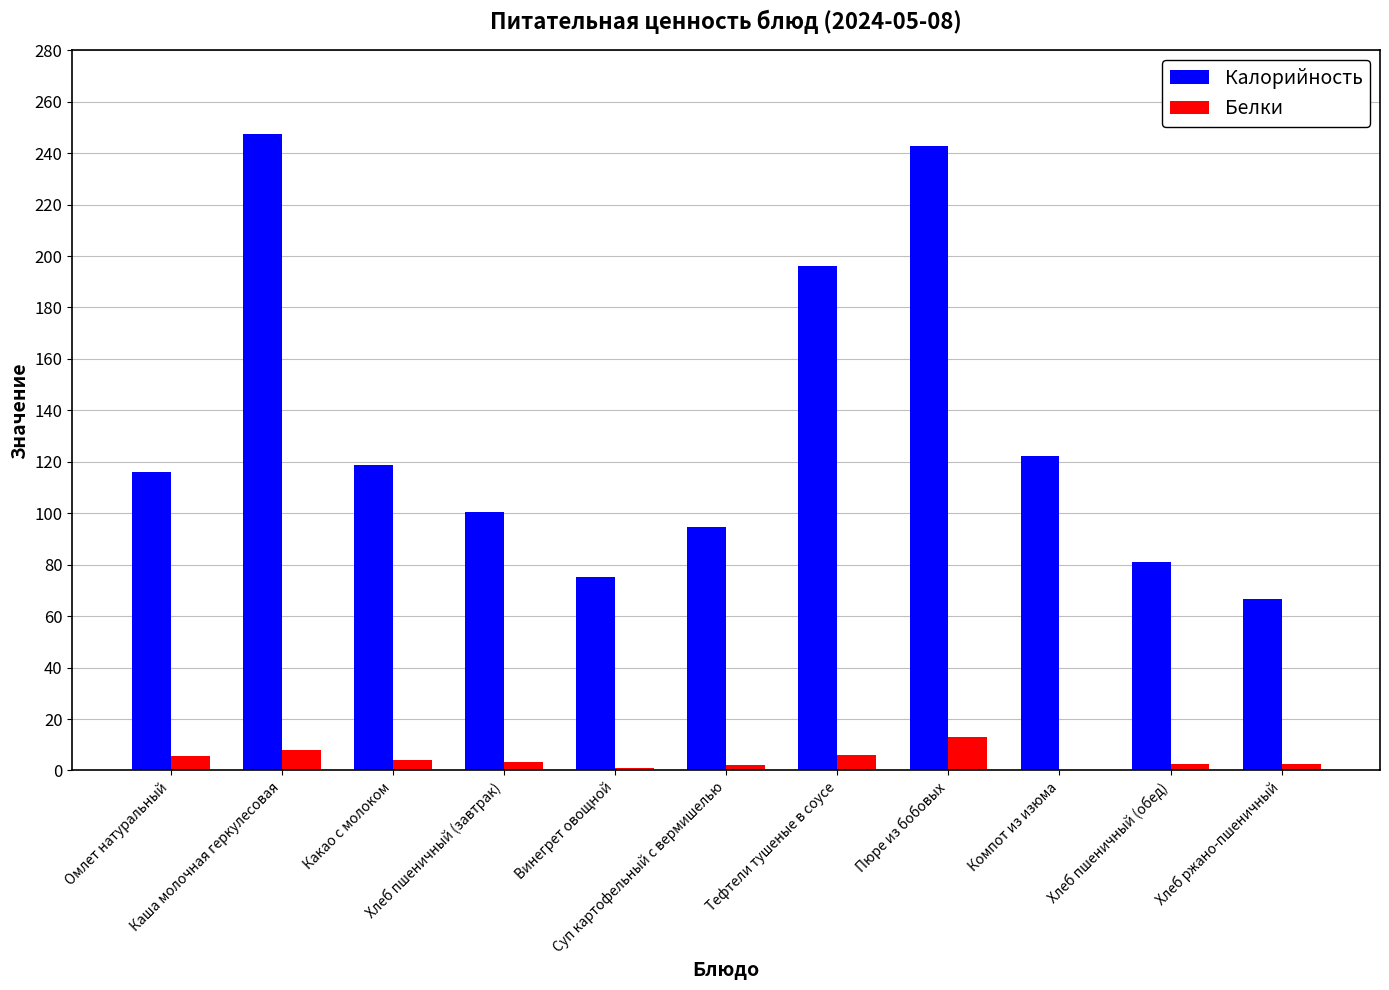

Count the number of categories in the chart.

11